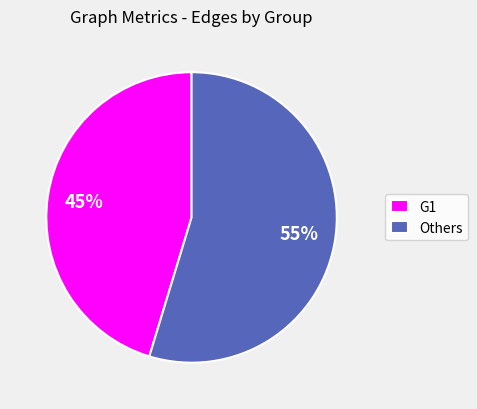

True or false: Others accounts for 55% of the total.

True